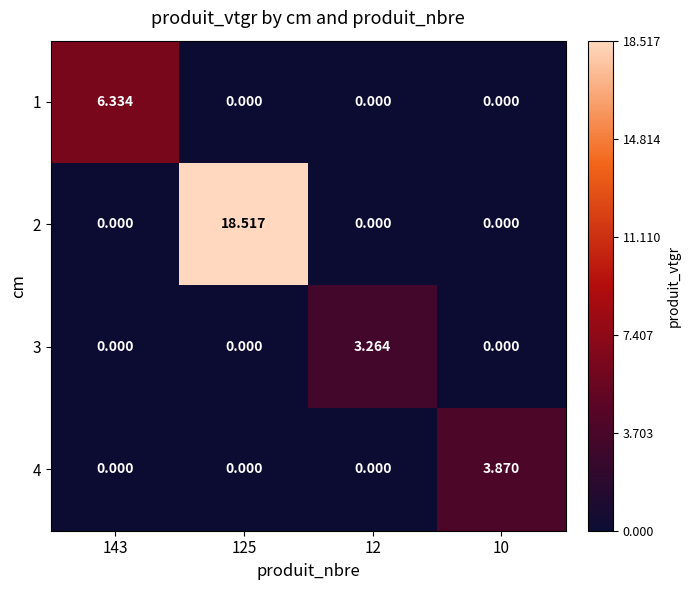

At which category is the sum across all series the highest?

125